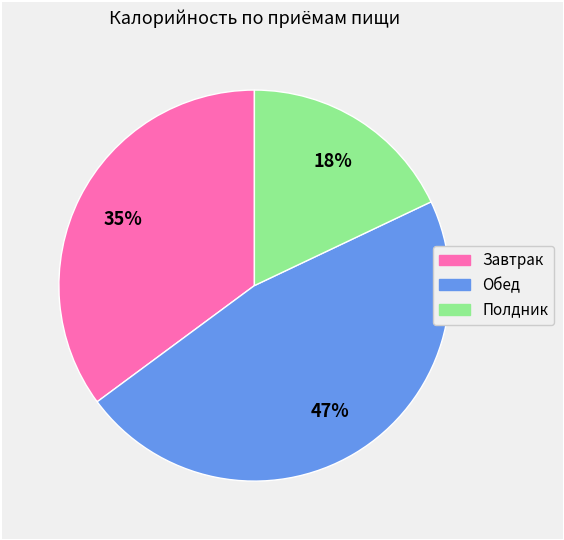

Is there a majority slice in this chart?

No